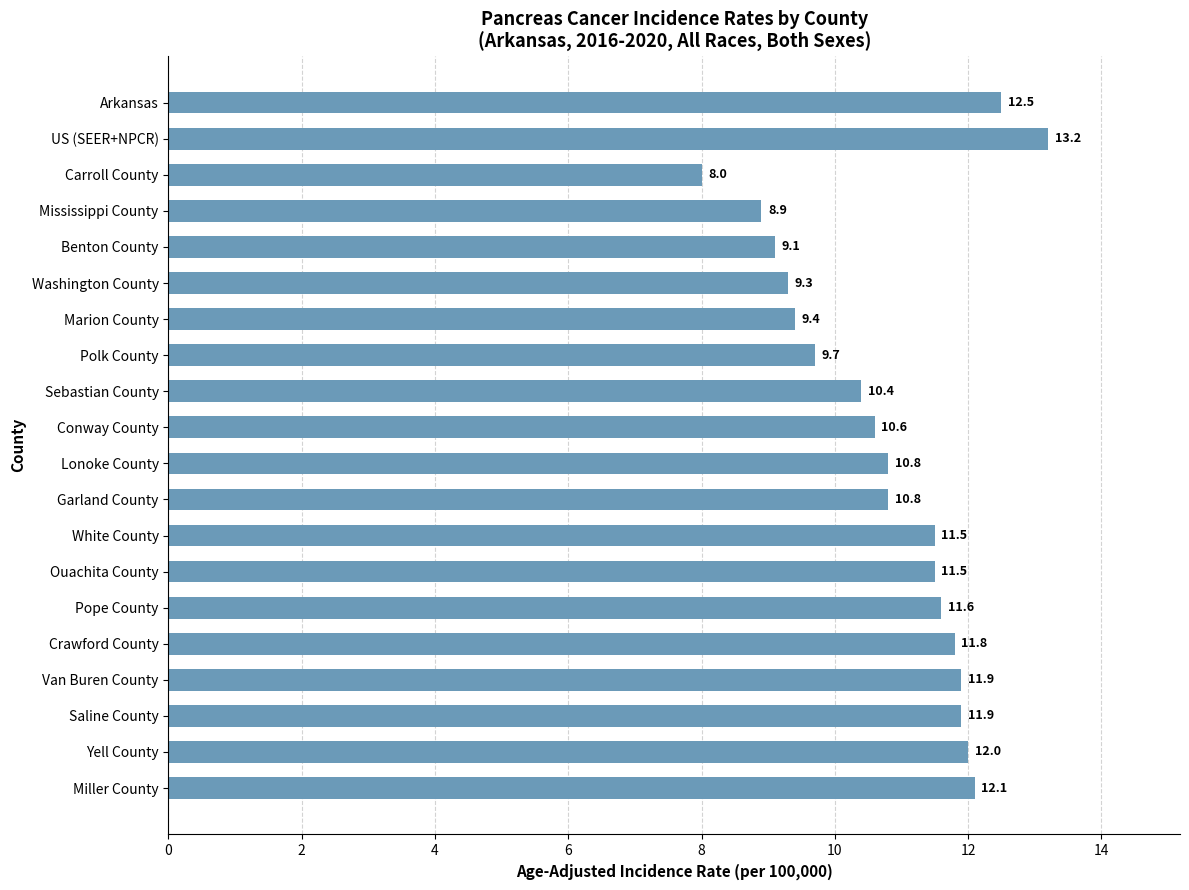

What is the sum of all values?

217.0